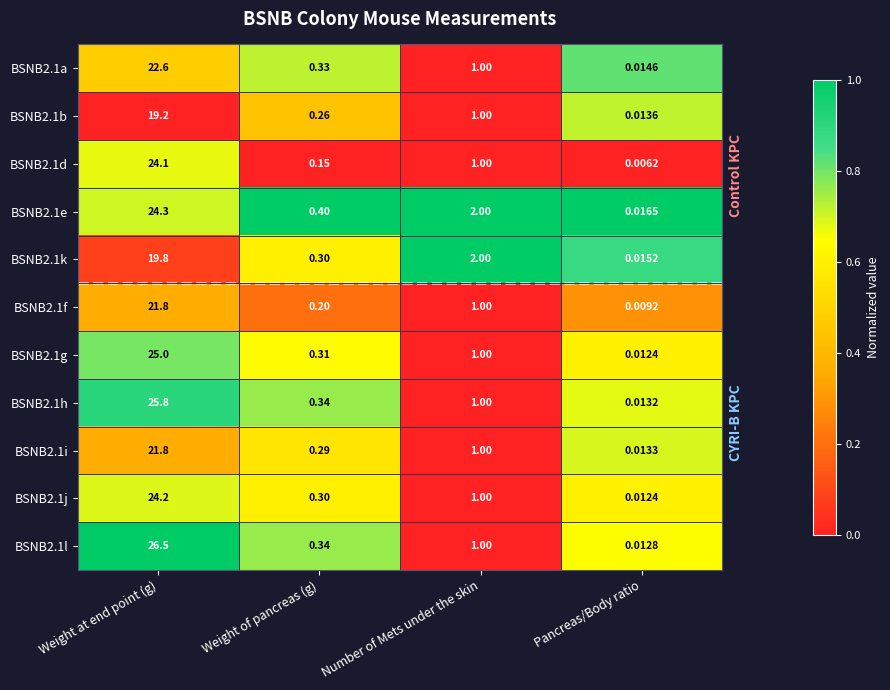

At which label does BSNB2.1b first exceed 1?

Weight at end point (g)